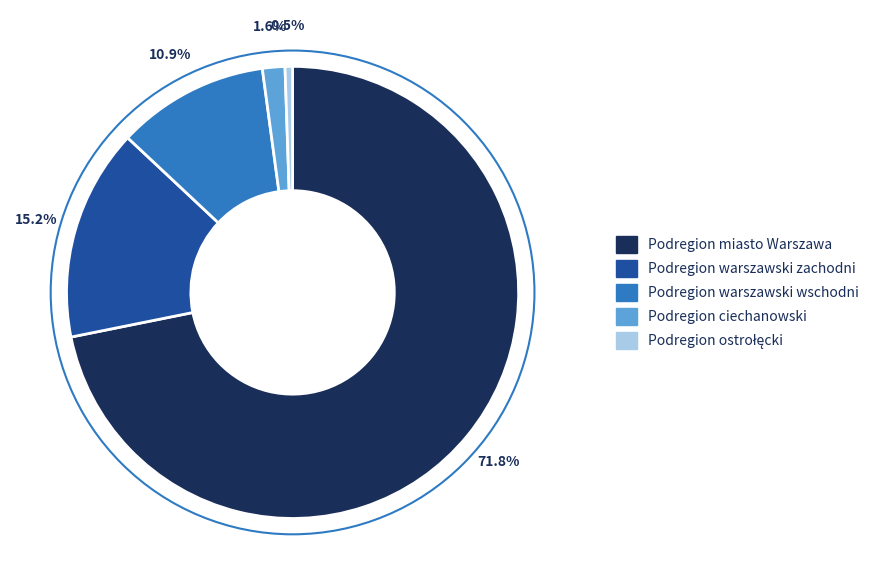

How many segments does this pie chart have?

5